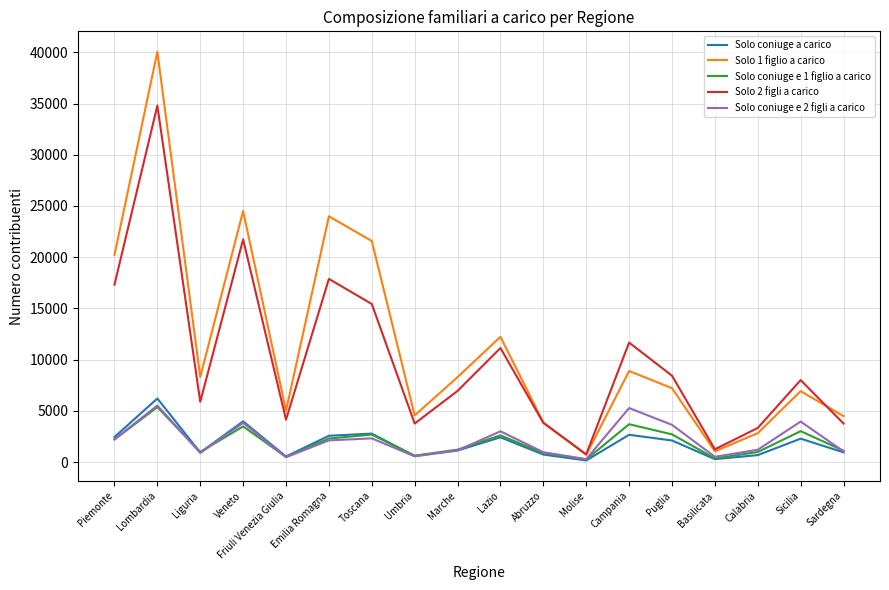

The value of Solo coniuge a carico at Abruzzo is 727. True or false?

True